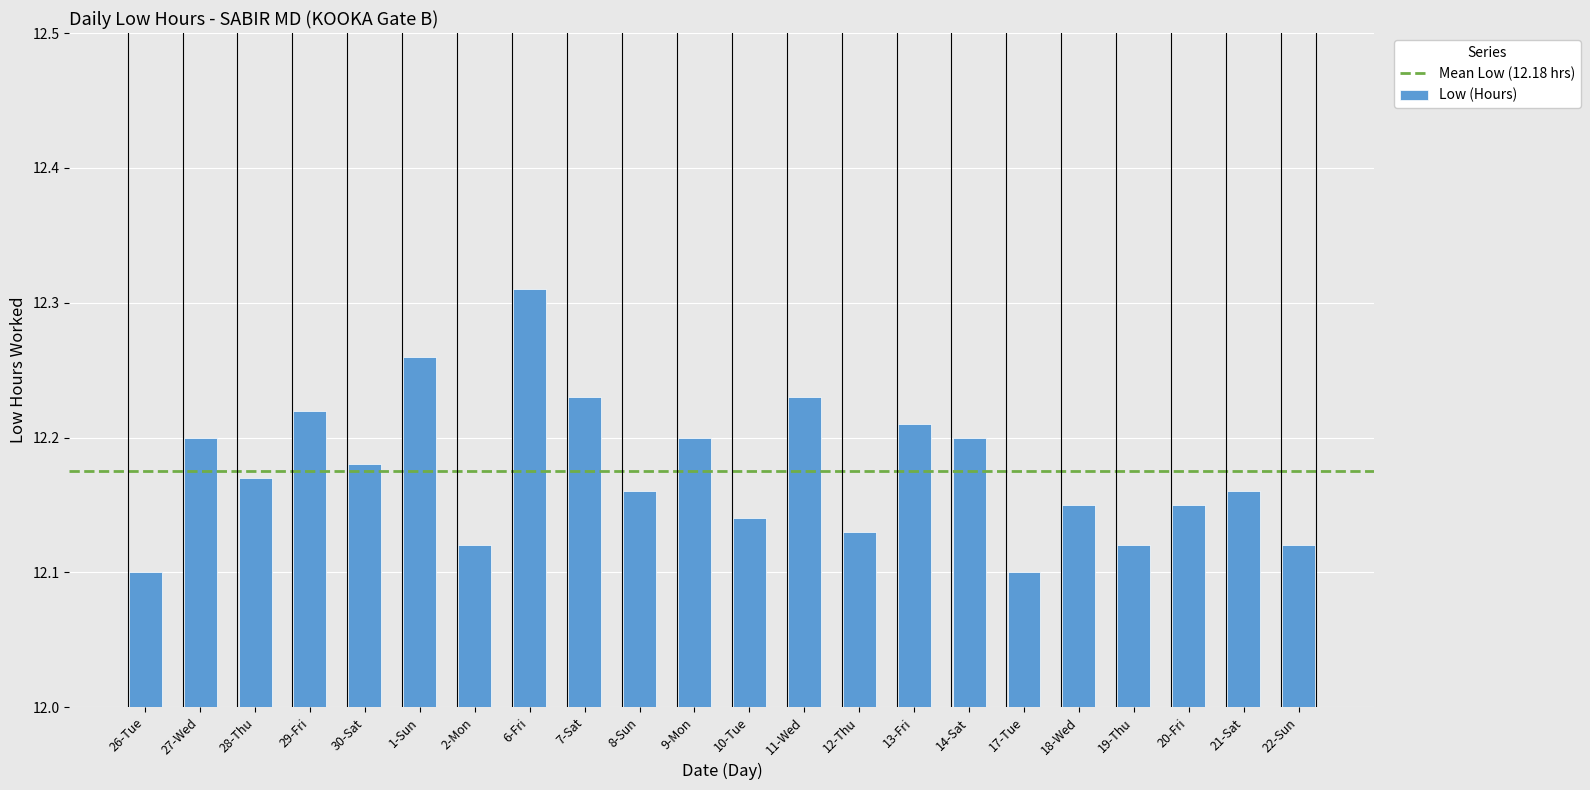

At which category does the chart reach its peak across all series?

6-Fri